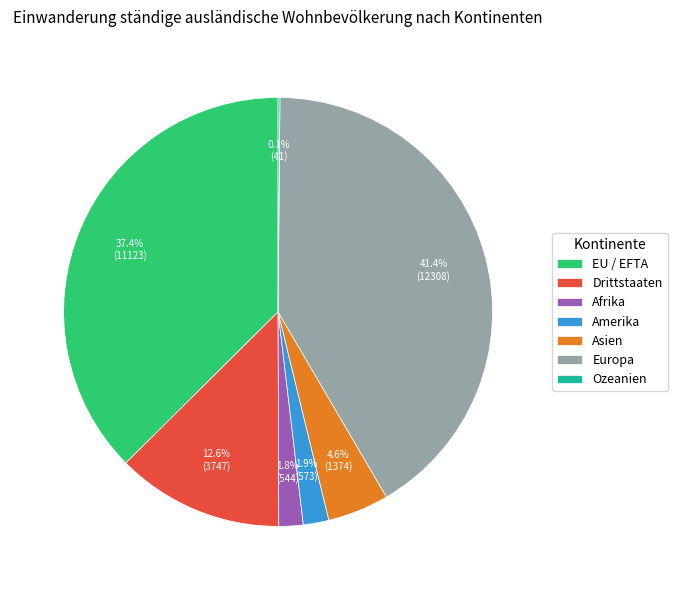

Does any single category account for the majority?

No